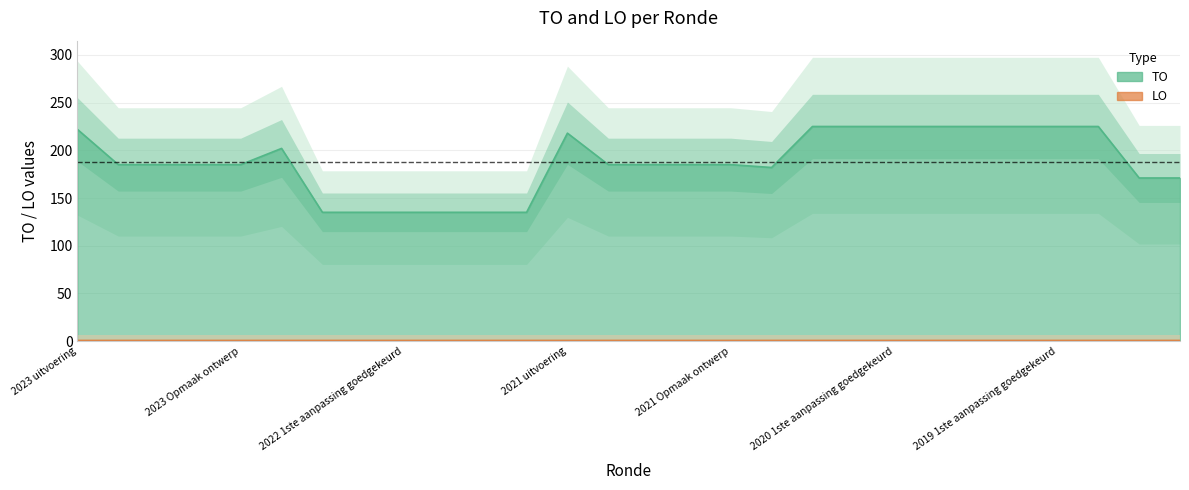

What is the change in value from 2021 uitvoering to 2020 1ste aanpassing ontwerp?

+7